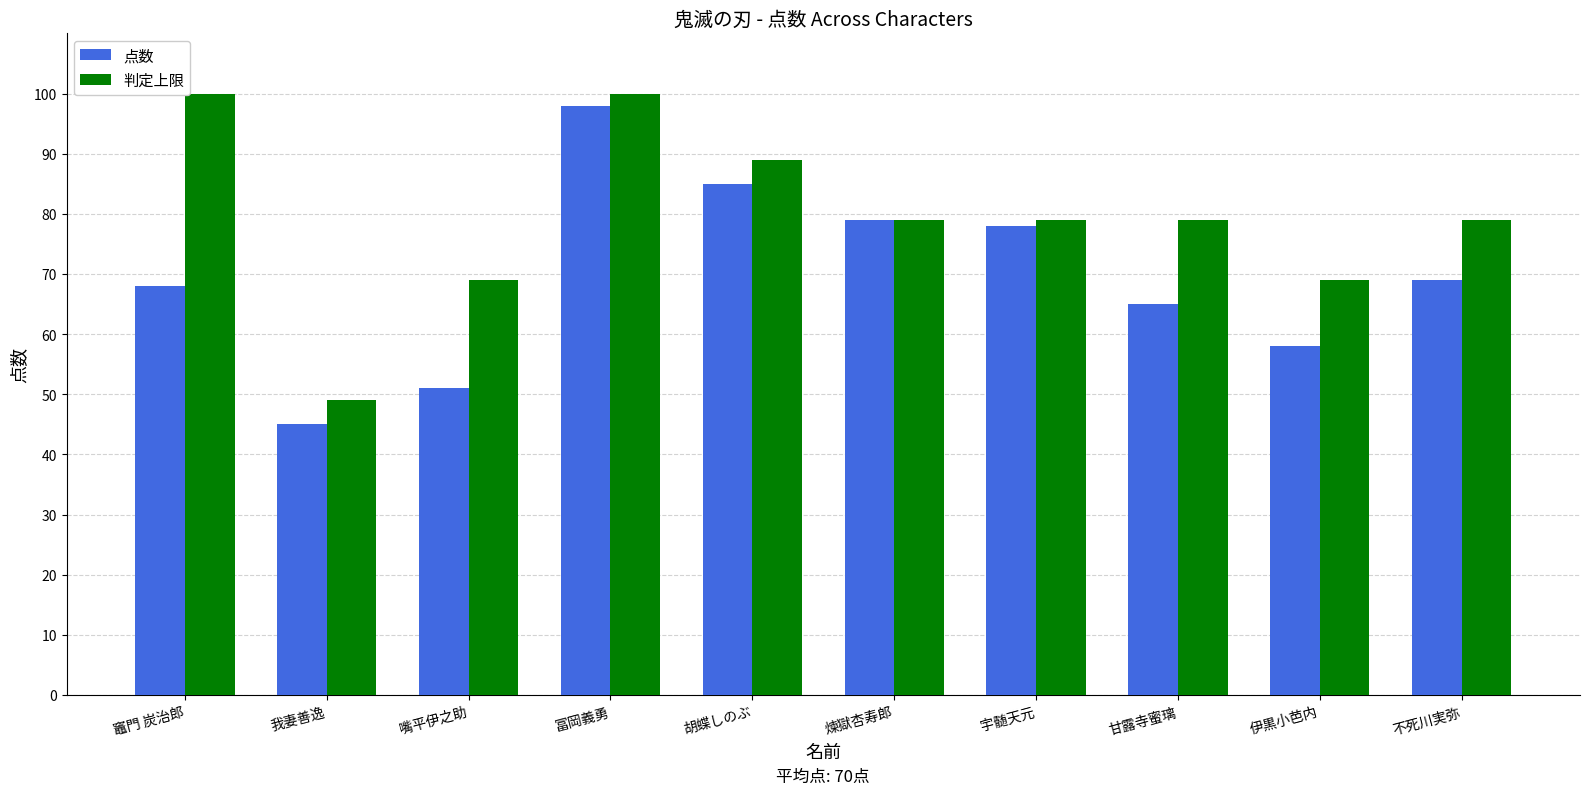

What is the value of the 点数 bar at the 2nd from the left?

45